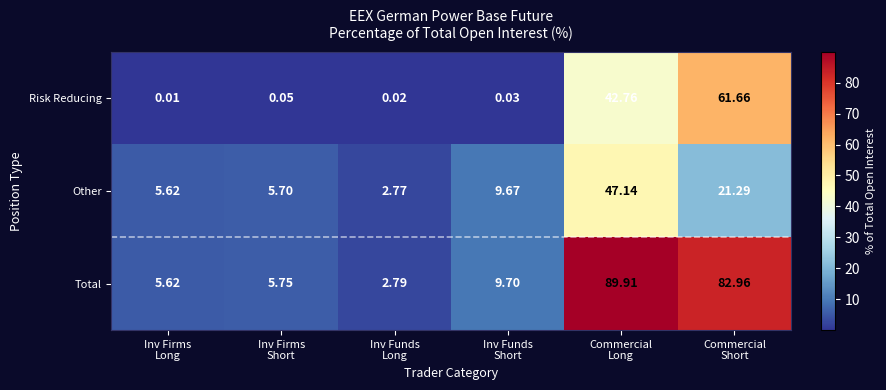

Which series has the largest total across all categories?

Total